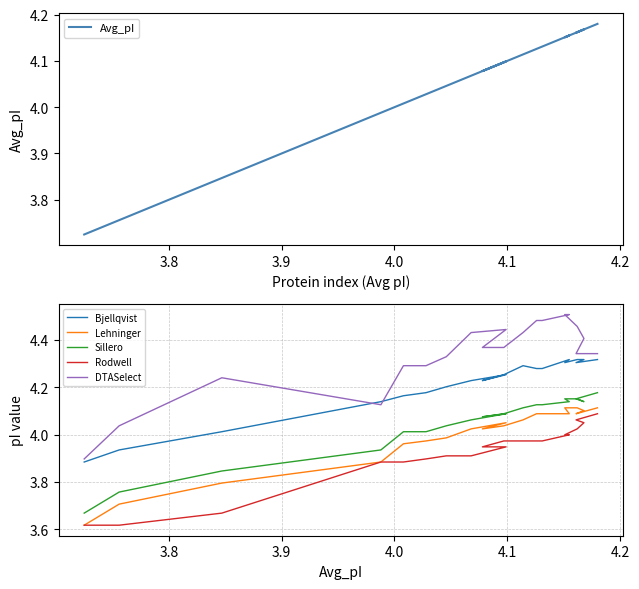

What is the smallest value displayed?

3.6